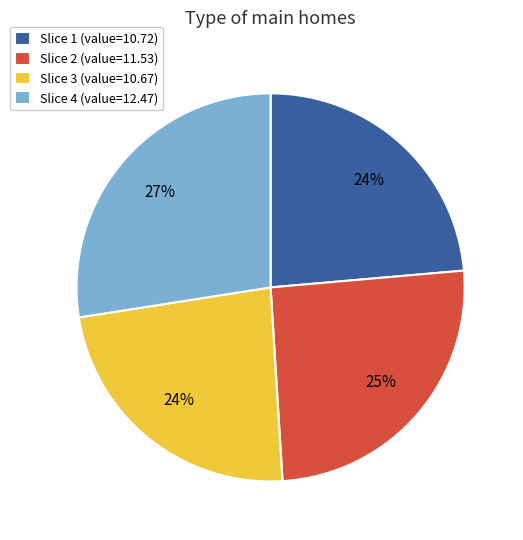

What is the ratio of the value at Slice 2 (value=11.53) to the value at Slice 4 (value=12.47)?

0.9